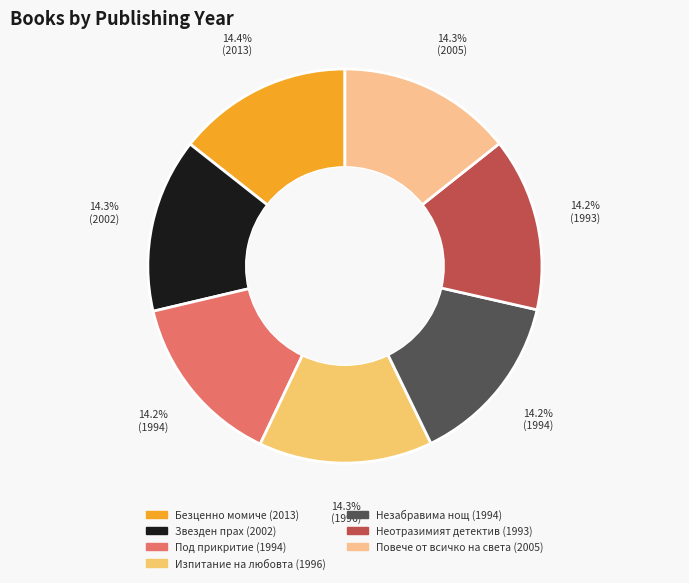

How many segments does this pie chart have?

7